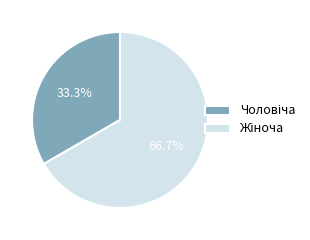

Does any single category account for the majority?

Yes